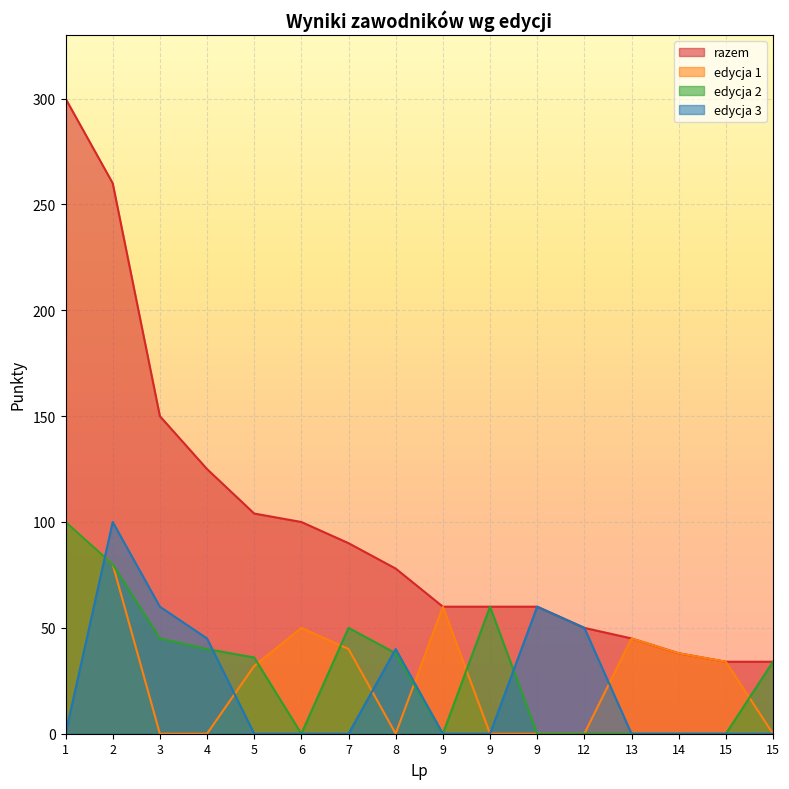

List the series in order of their peak value, highest first.

razem, edycja 1, edycja 2, edycja 3